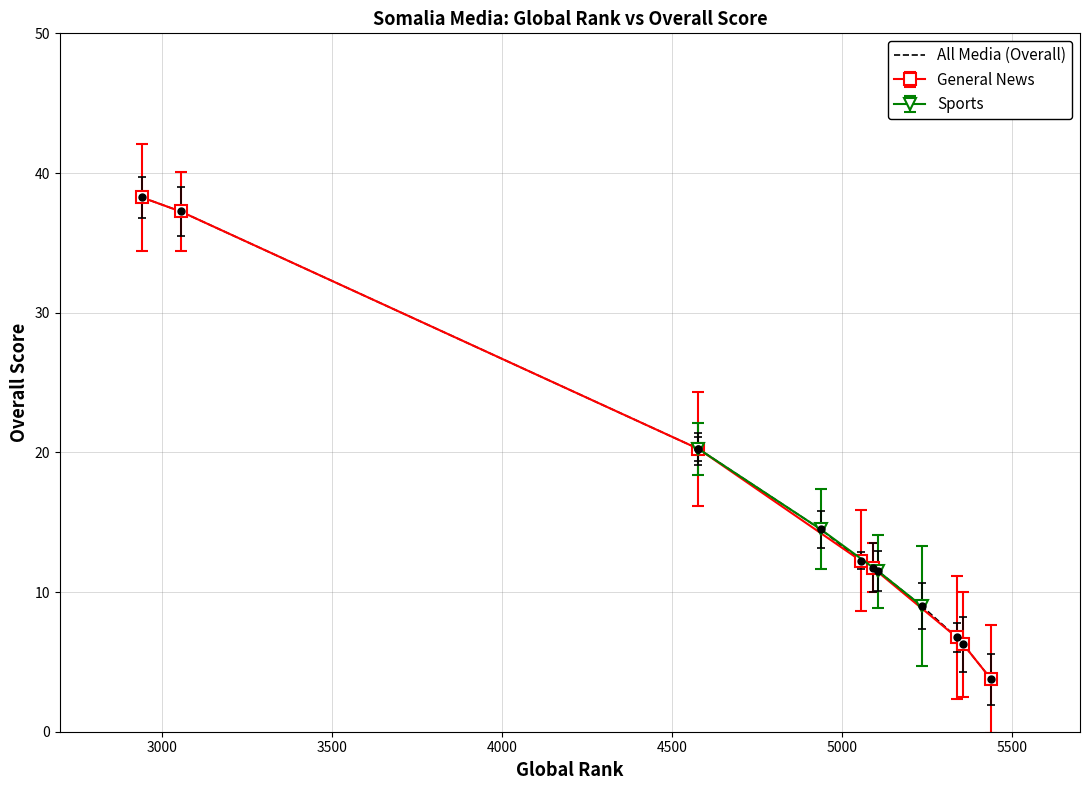

What is the value of the General News point at the 5th from the left?

11.8